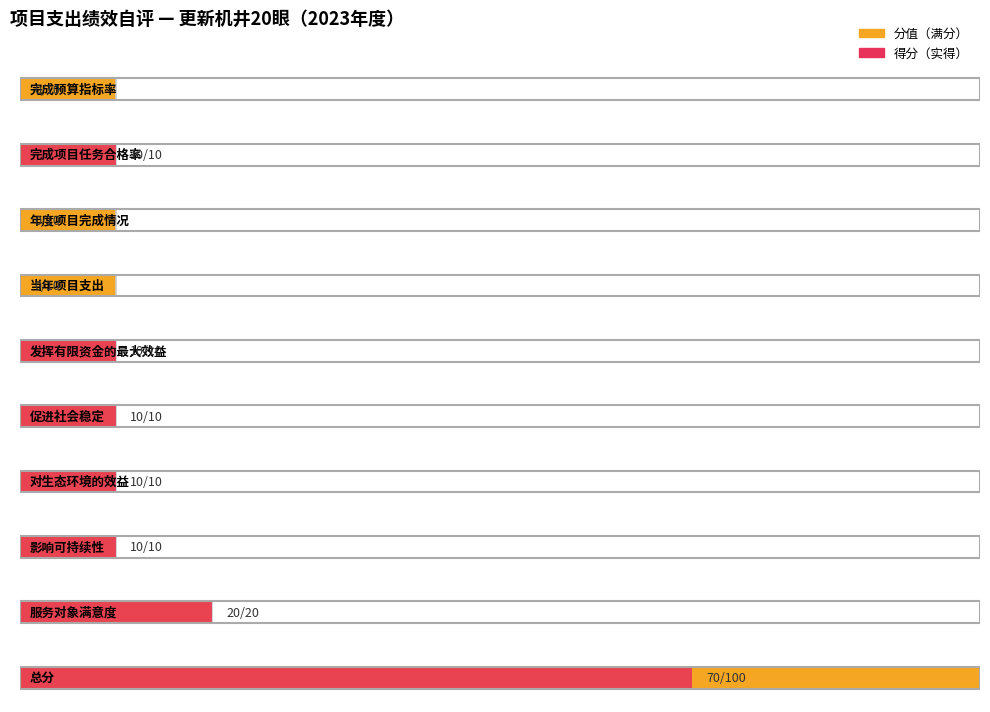

What is the maximum value shown in the chart?

100